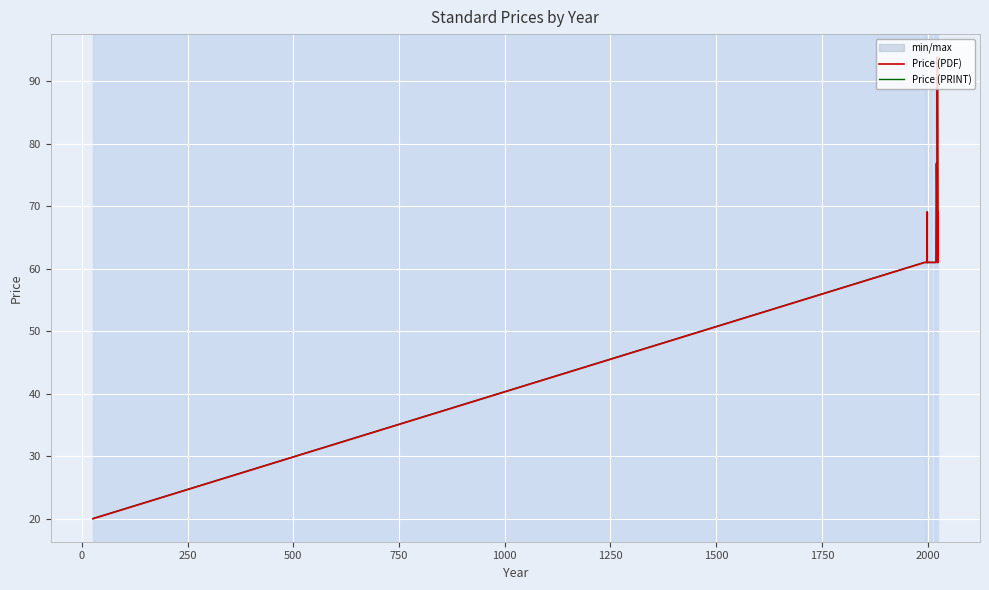

What is the value of the Price (PDF) point at the 3rd from the left?

61.0